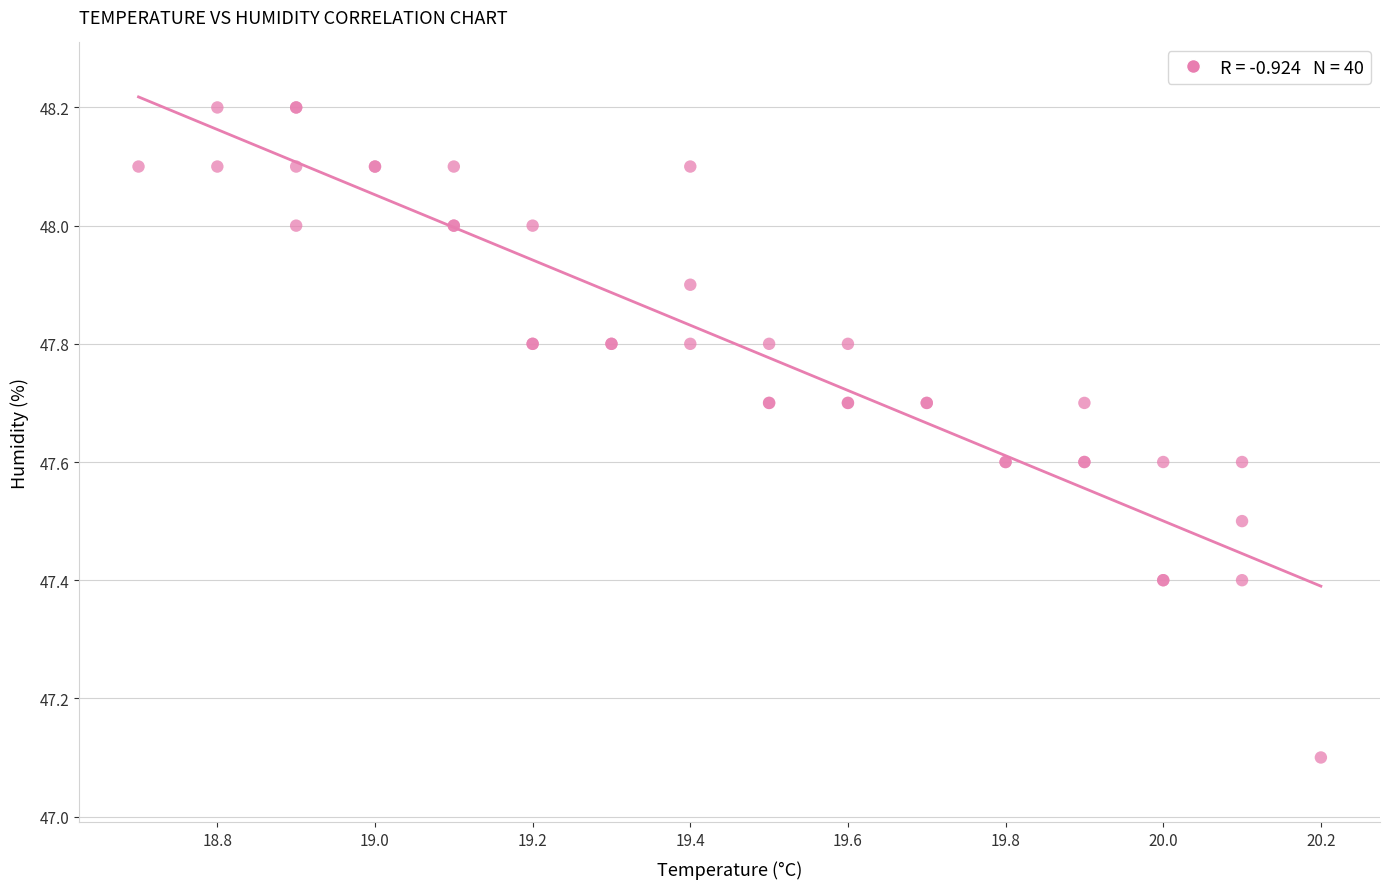

What Y value in the scatter plot is closest to 47?

47.1